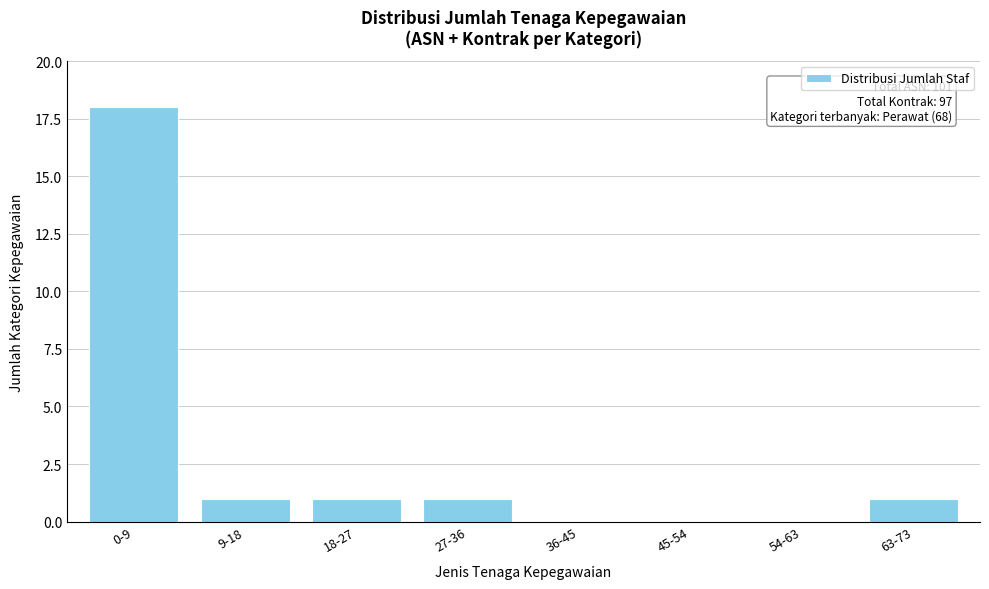

Reading left to right, transcribe all the data shown in this chart.

0-9=18	9-18=1	18-27=1	27-36=1	36-45=0	45-54=0	54-63=0	63-73=1